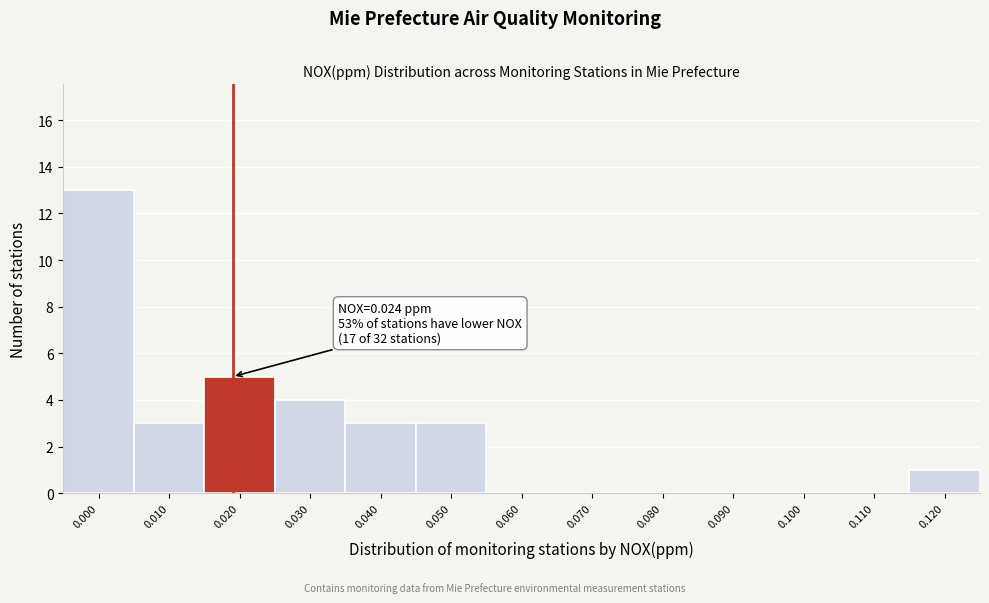

Reading left to right, transcribe all the data shown in this chart.

0.000=13	0.010=3	0.020=5	0.030=4	0.040=3	0.050=3	0.060=0	0.070=0	0.080=0	0.090=0	0.100=0	0.110=0	0.120=1